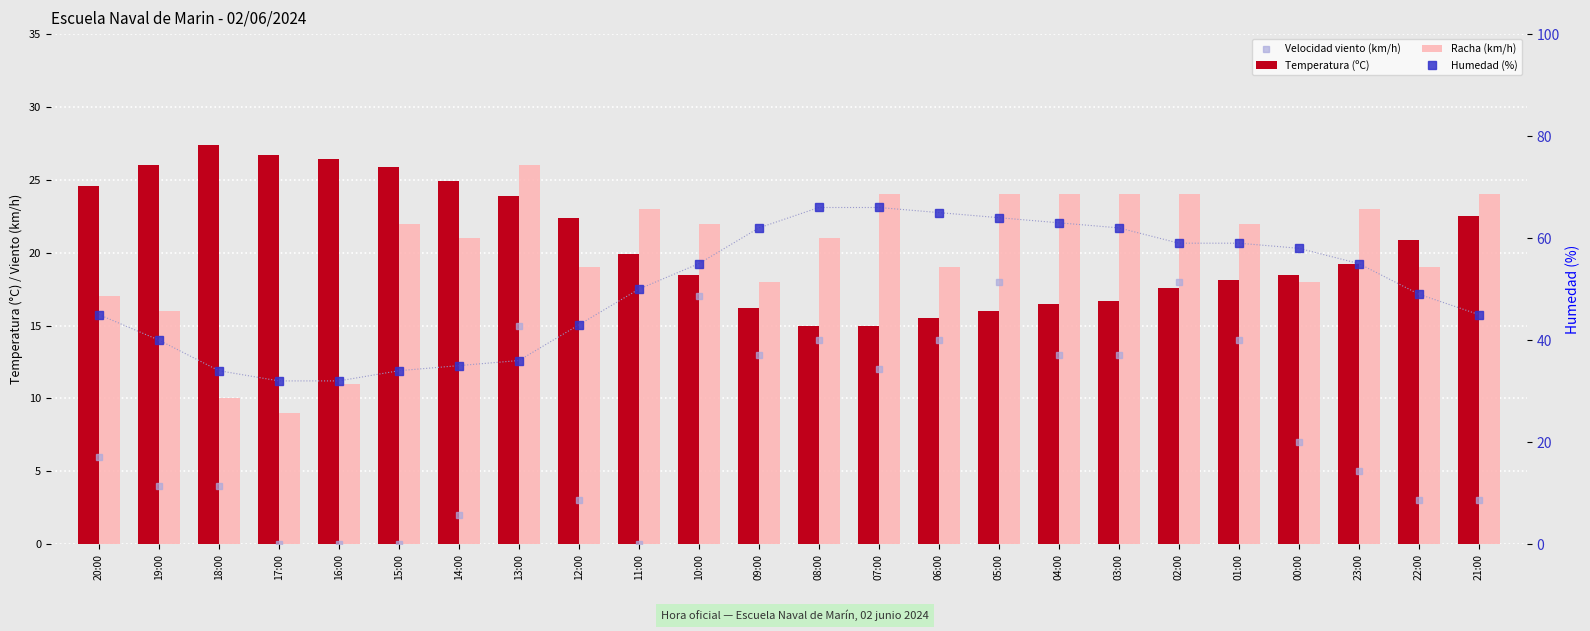

How many series are shown in this chart?

4